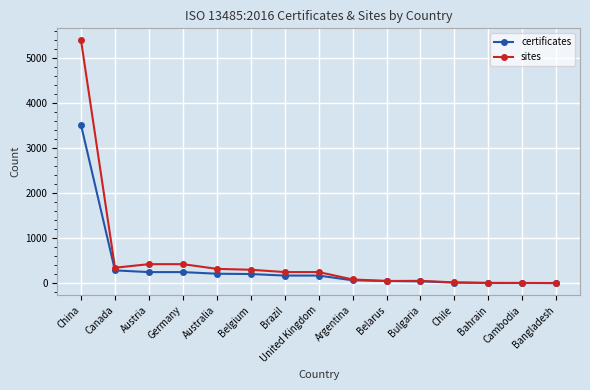

How many data points in sites are less than 248?

7